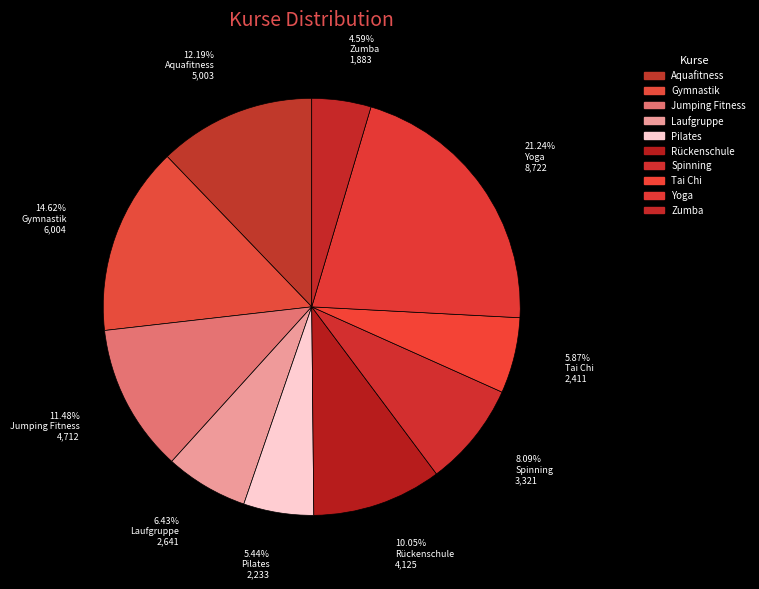

To the nearest percent, what is the combined percentage of Jumping Fitness and Tai Chi?

17%